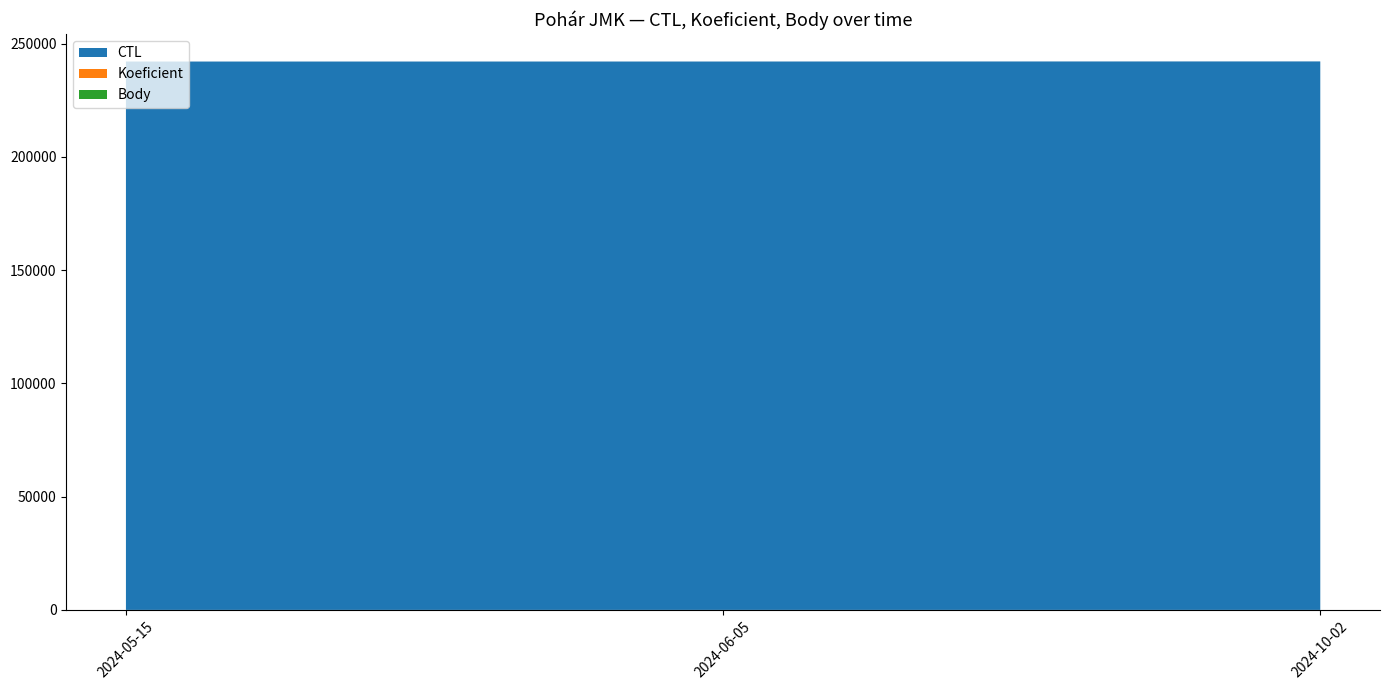

Reading left to right, list all the values displayed in this chart.

CTL: 242109	242120	242165
Koeficient: 1	1	1
Body: 2	2	2